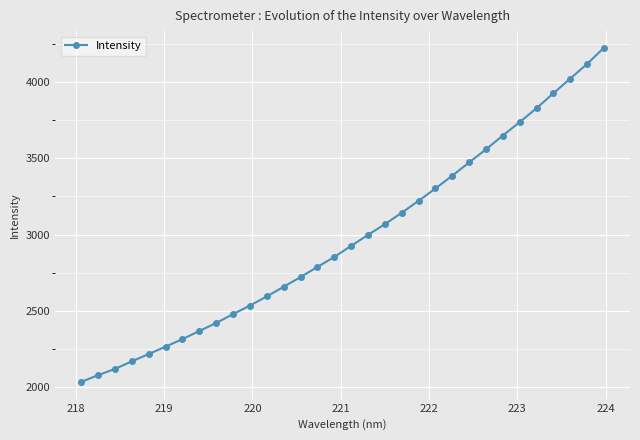

What is the average value?

2974.9